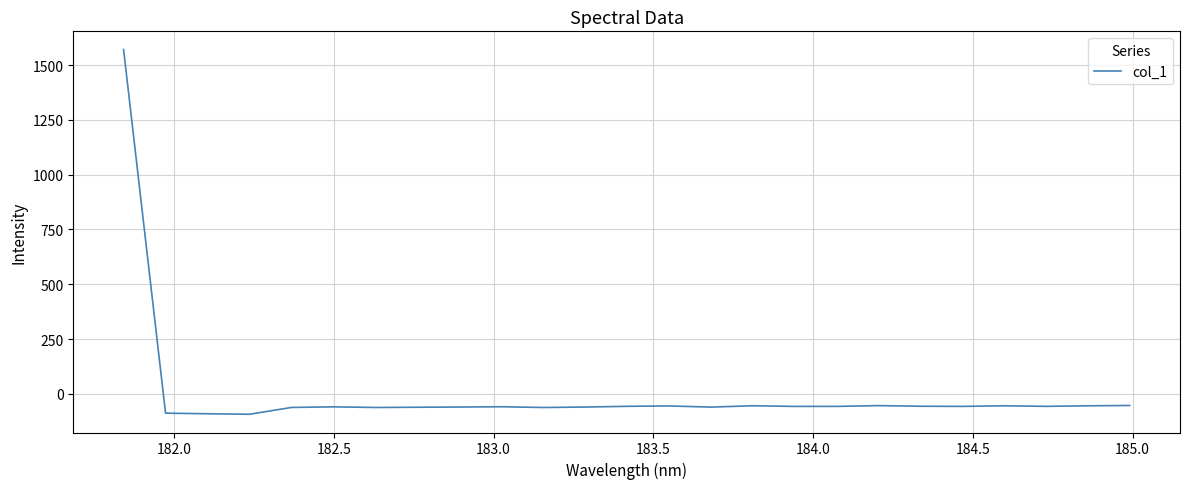

What is the smallest value displayed?

-93.0